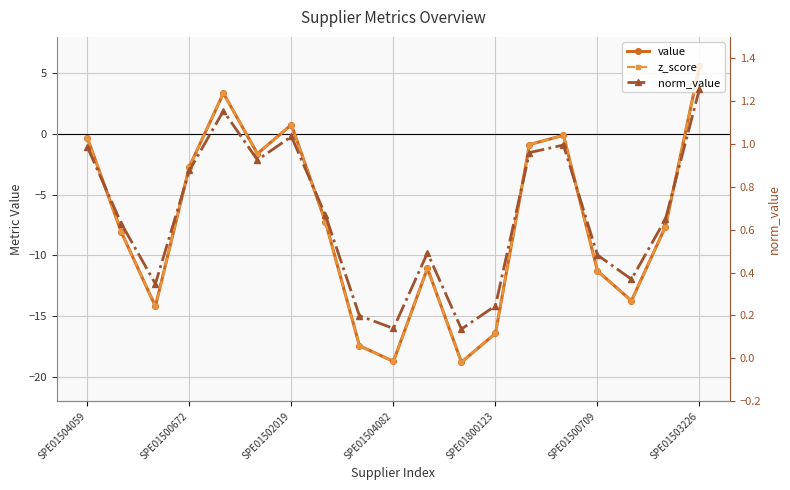

True or false: value and z_score intersect in this chart.

False